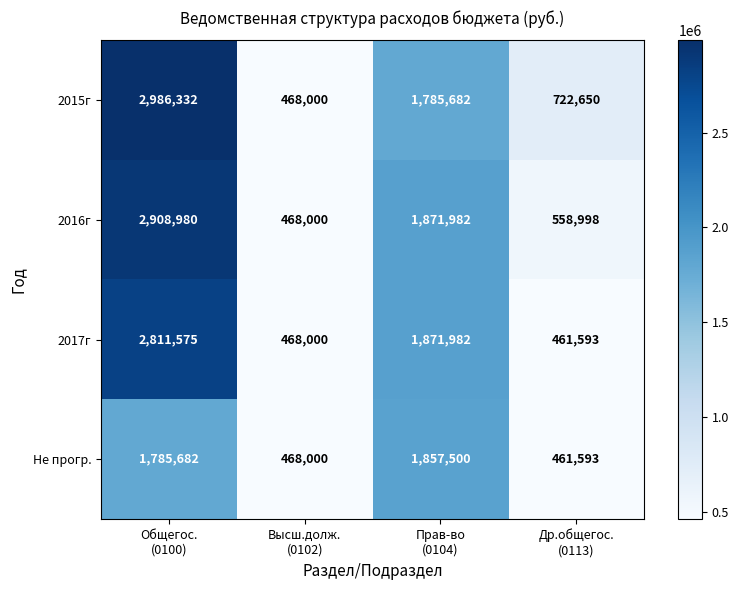

How many categories are shown in the chart?

4